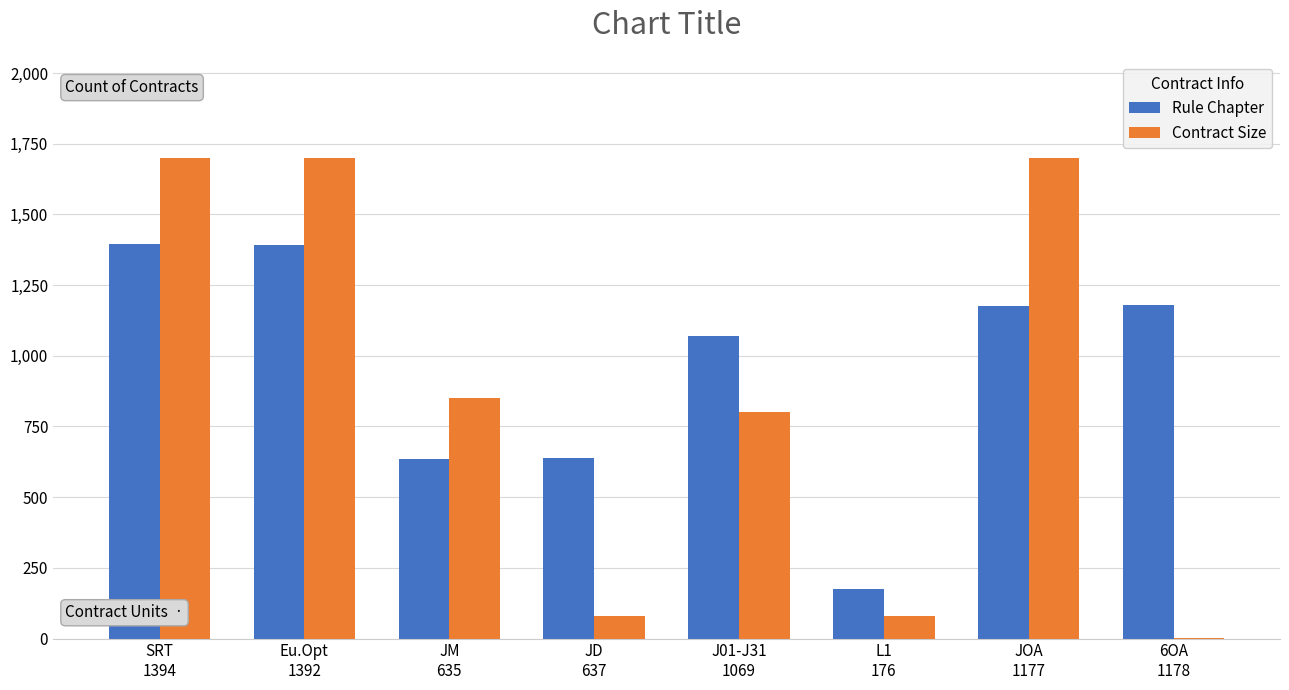

The Contract Size series shows 1 at 6OA
1178. True or false?

True